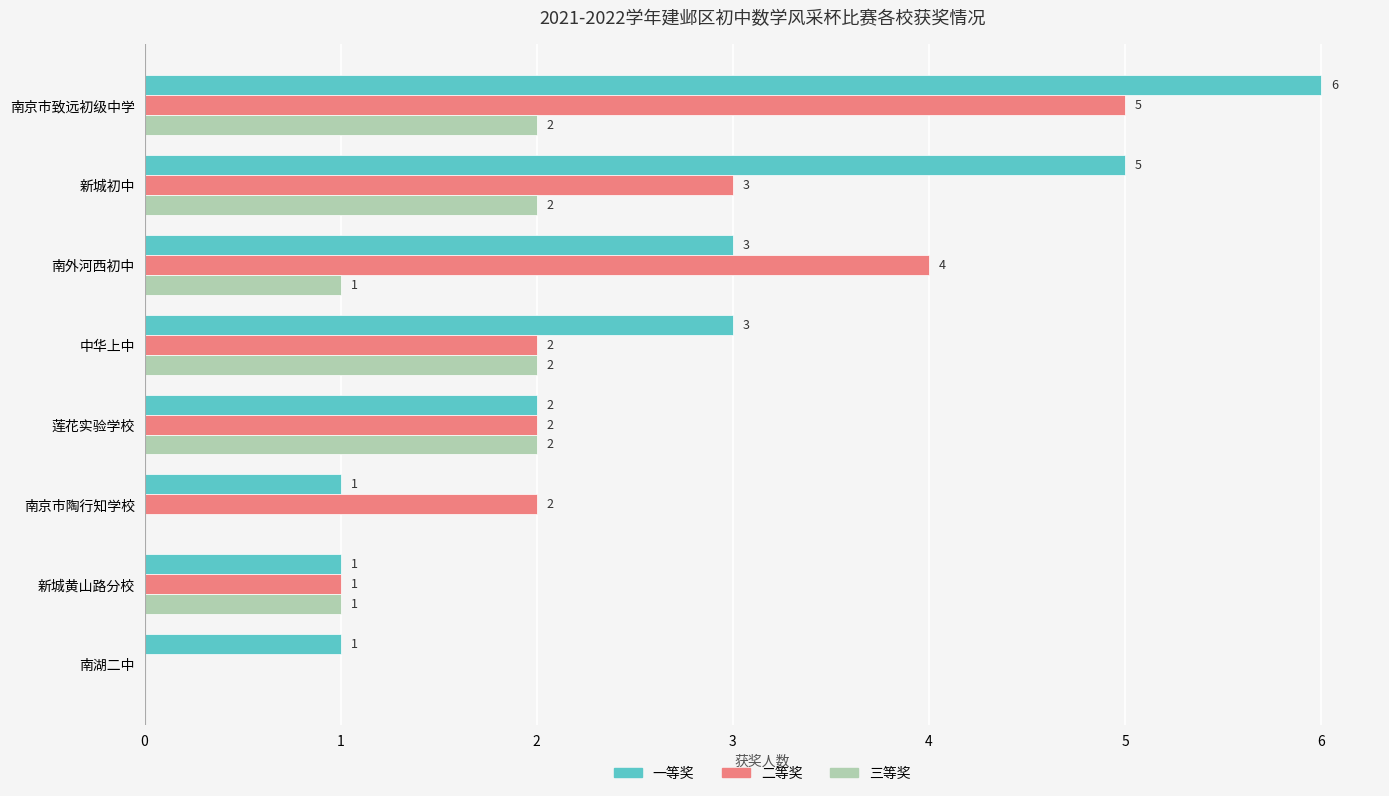

What is the sum of the 一等奖 values at 中华上中 and 南京市致远初级中学?

9